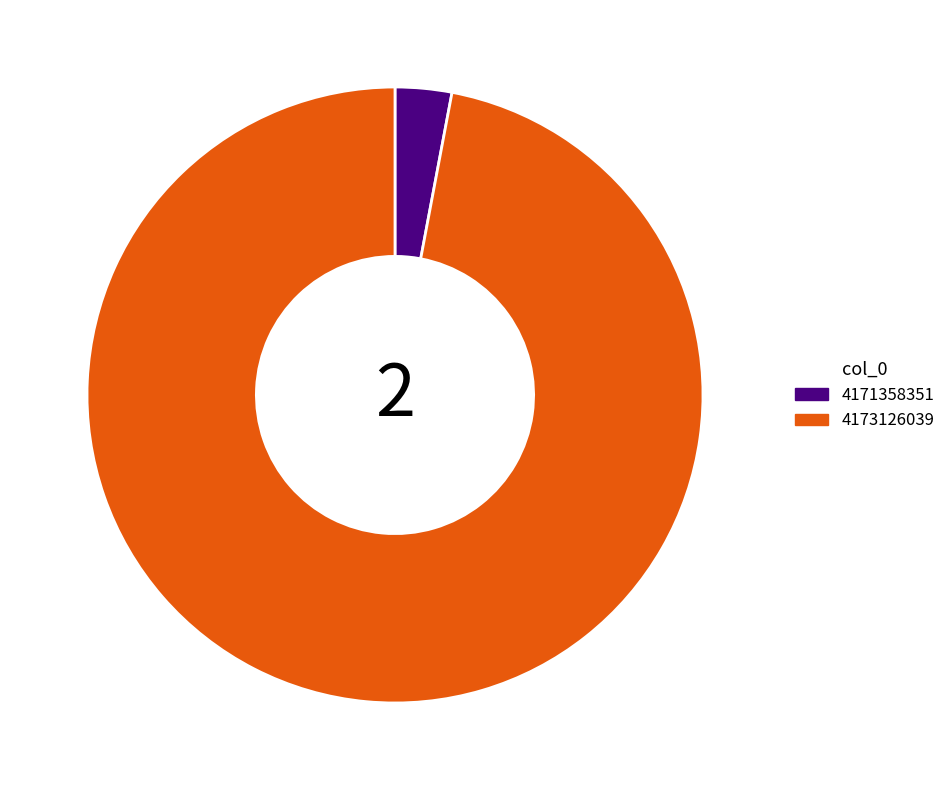

Is it true that 4171358351 is 3% of the pie?

True